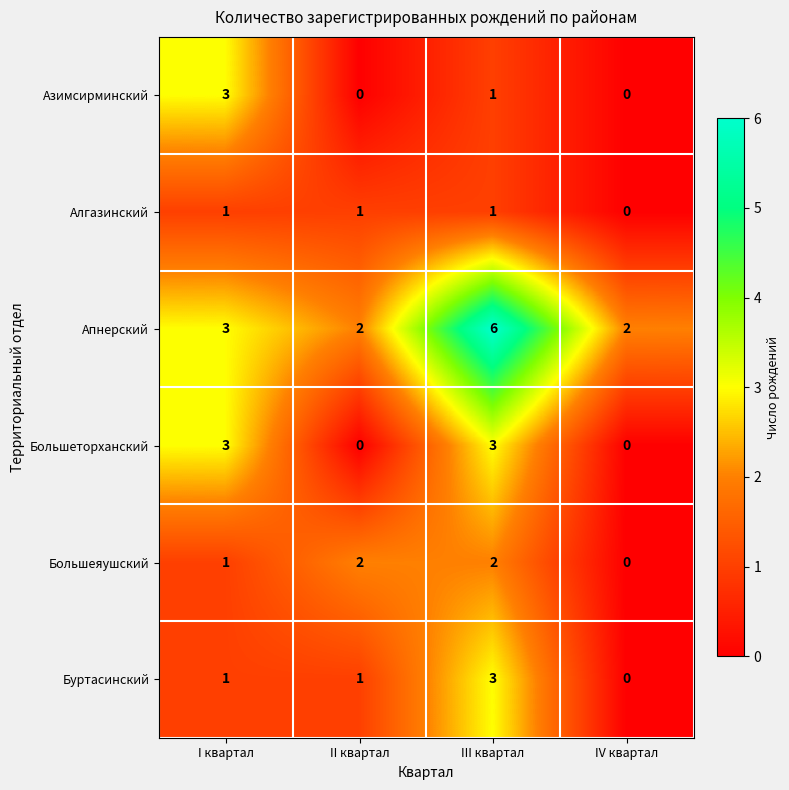

Count the number of data series in this chart.

6